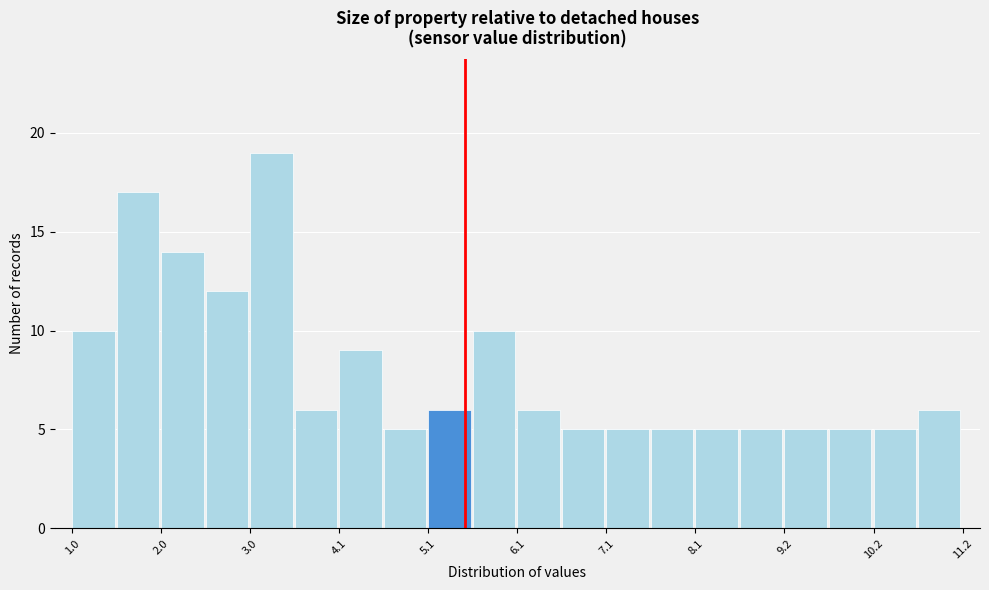

Around what value on the x-axis is the tallest bar? Give the approximate position of its centre, as read against the axis.

3.2